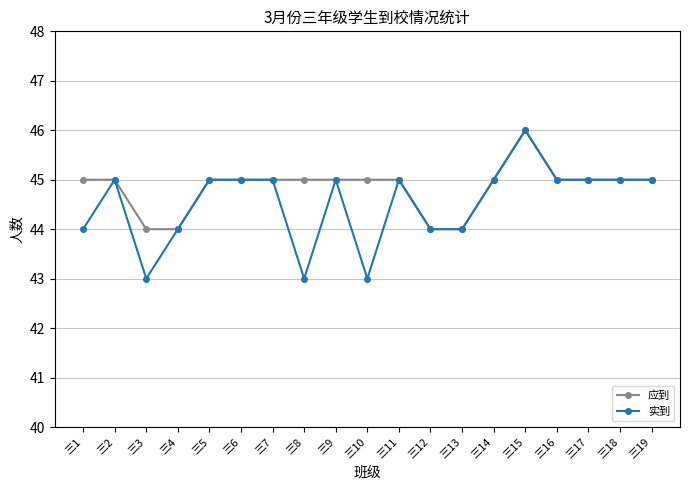

What is the lowest value of the 实到 series?

43